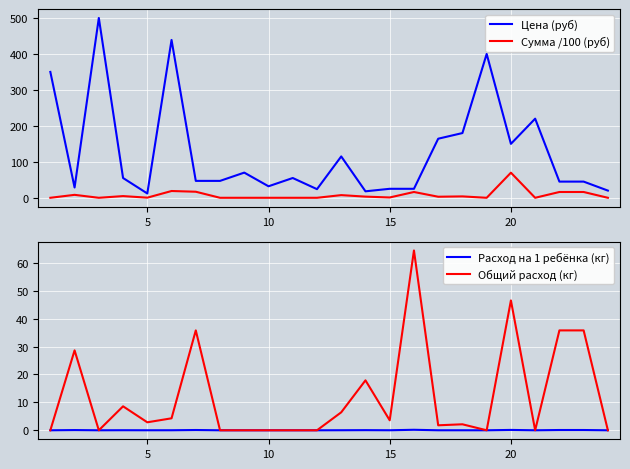

Reading left to right, extract all data points from this chart.

Цена (руб): 350.0	28.6	500.0	55.0	12.0	438.9	47.0	47.0	70.0	32.0	55.0	24.0	115.0	18.0	25.0	25.0	164.3	180.0	400.0	150.0	220.0	45.0	45.0	20.0
Сумма /100 (руб): 0.0	8.2	0.0	4.7	0.3	18.9	16.8	0.0	0.0	0.0	0.0	0.0	7.4	3.2	0.9	16.1	2.9	3.9	0.0	69.8	0.0	16.1	16.1	0.0
Расход на 1 ребёнка (кг): 0.0	0.1	0.0	0.0	0.0	0.0	0.1	0.0	0.0	0.0	0.0	0.0	0.0	0.1	0.0	0.2	0.0	0.0	0.0	0.1	0.0	0.1	0.1	0.0
Общий расход (кг): 0.0	28.6	0.0	8.6	2.9	4.3	35.8	0.0	0.0	0.0	0.0	0.0	6.4	17.9	3.6	64.4	1.8	2.1	0.0	46.5	0.0	35.8	35.8	0.0